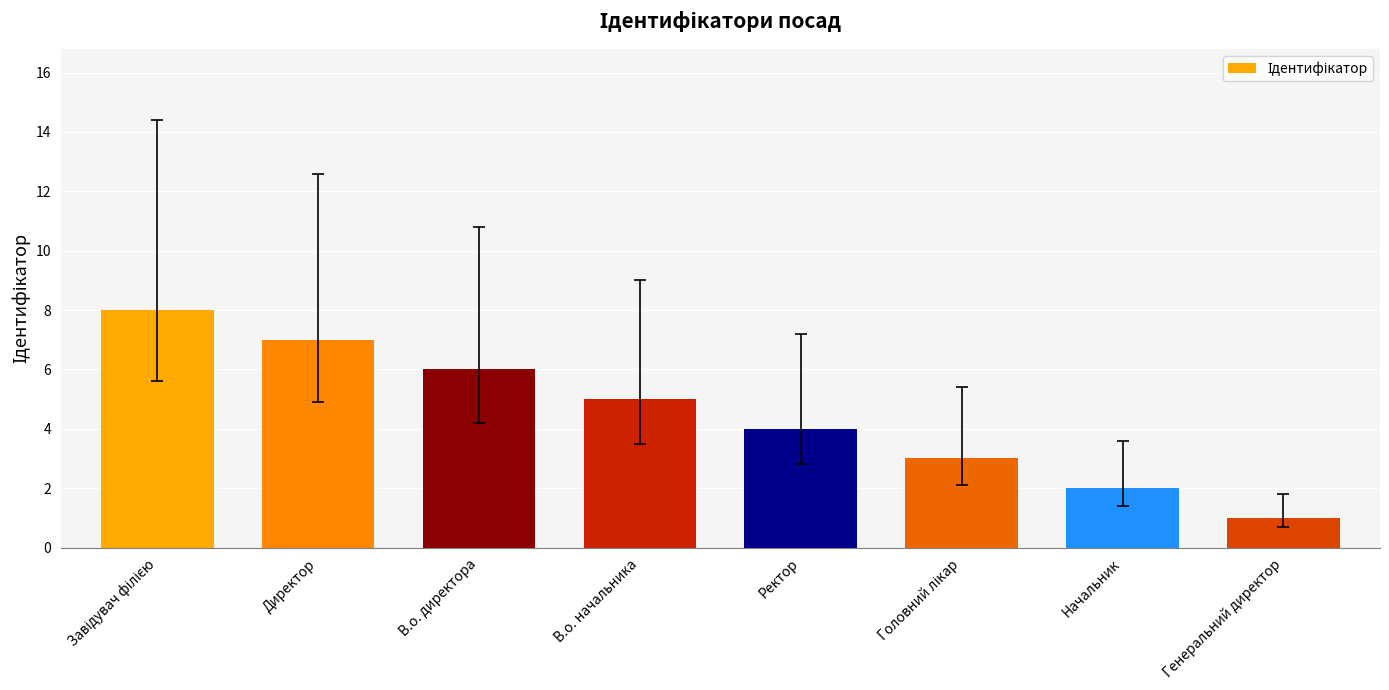

What is the sum of all values?

36